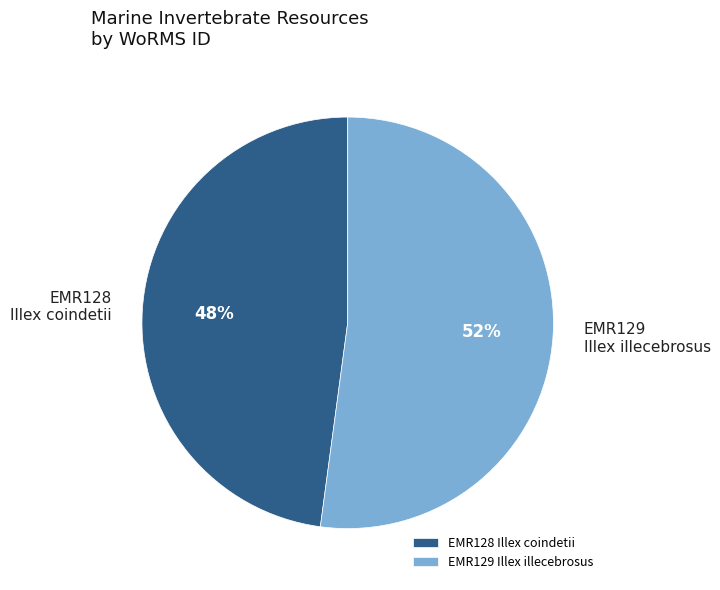

Which slice is the smallest?

EMR128 Illex coindetii